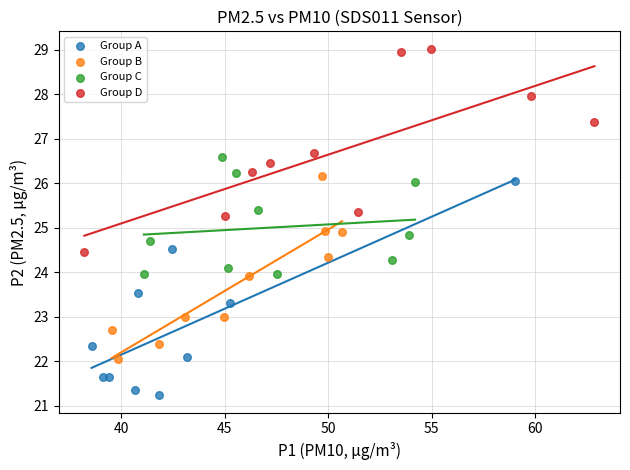

Which series contains the highest Y value?

Group D